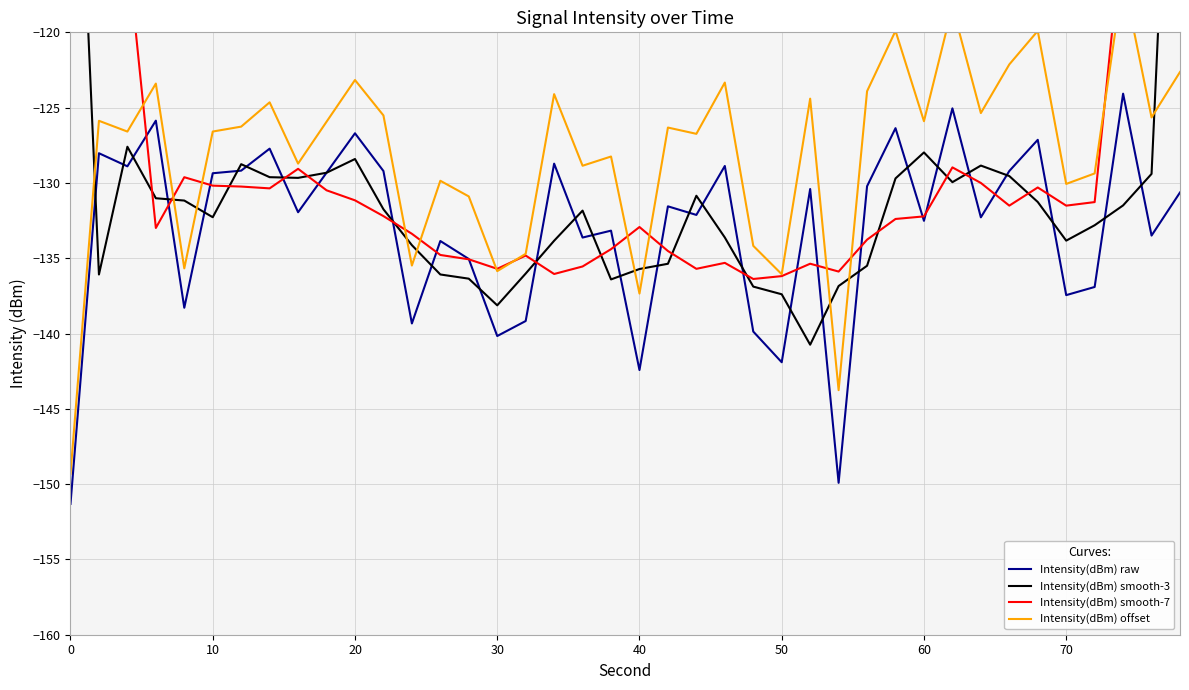

What is the maximum value for Intensity(dBm) raw?

-124.1